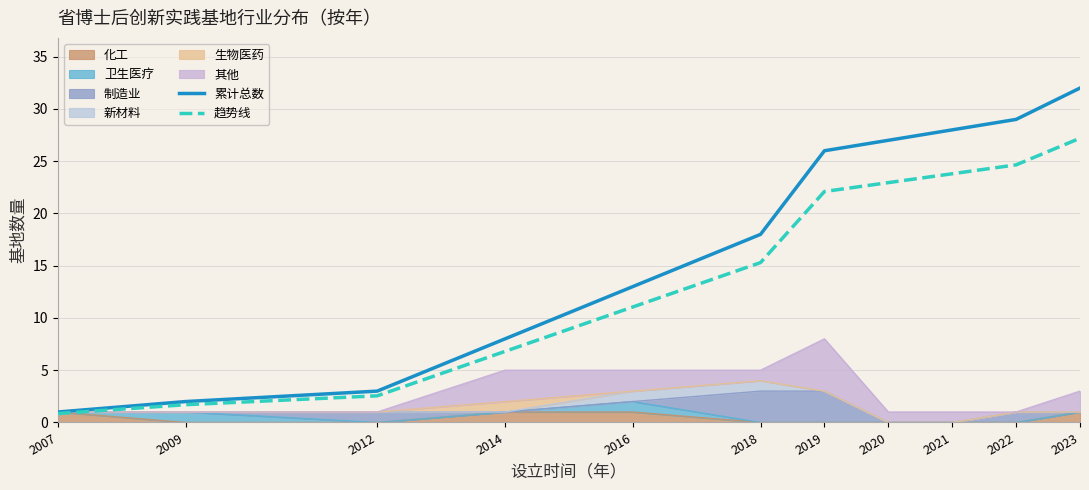

True or false: 累计总数 and 趋势线 cross at least once.

False